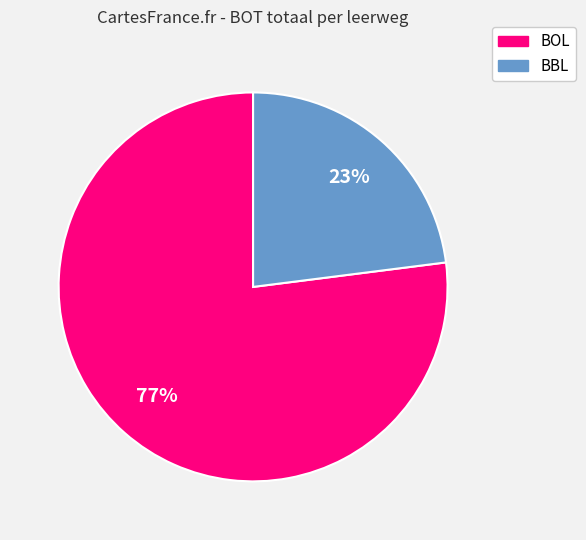

Is there a majority slice in this chart?

Yes